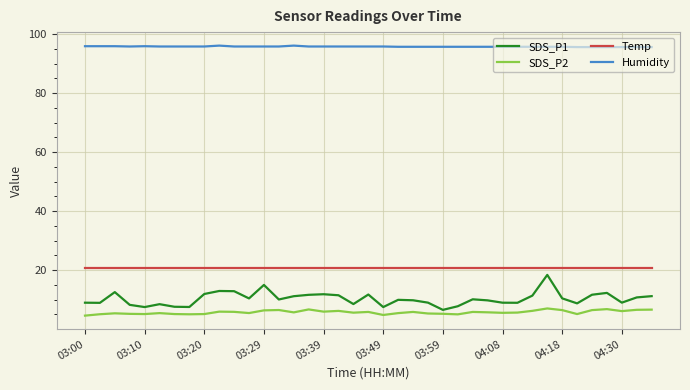

What is the minimum value for Humidity?

95.6